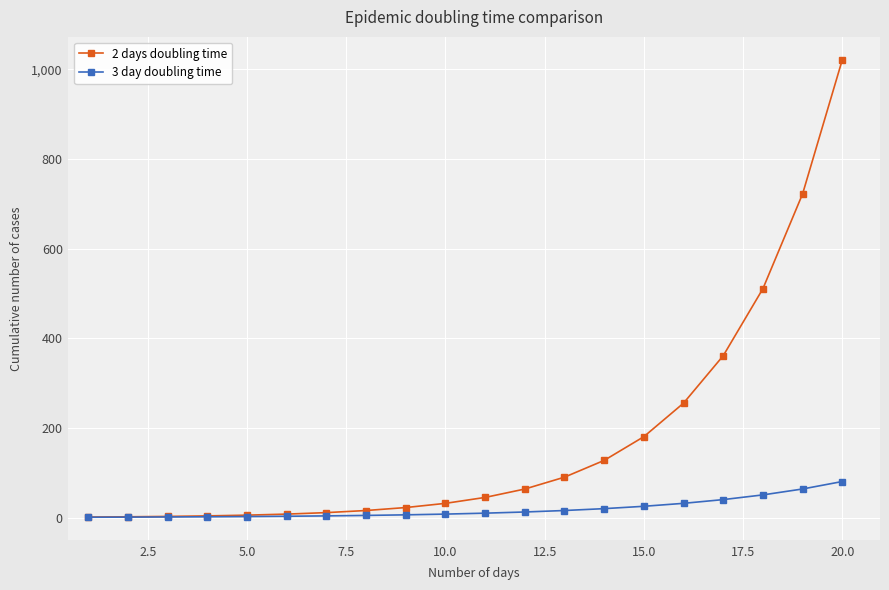

At how many categories does at least one series exceed 342?

4